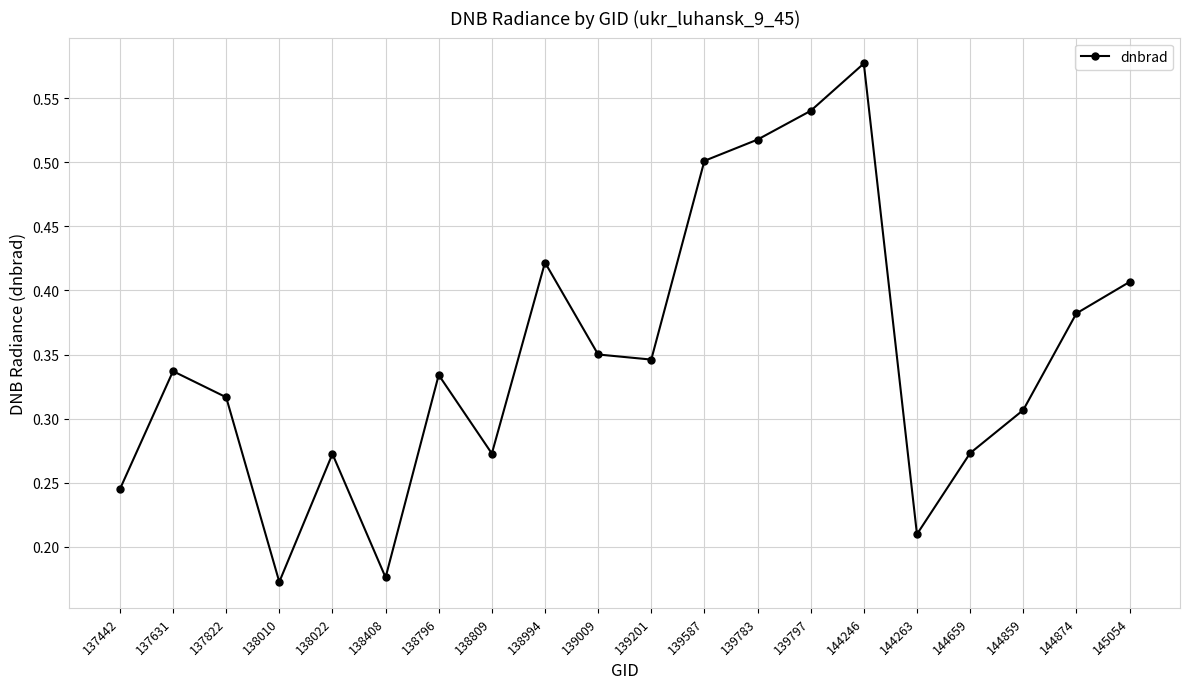

Where is the first local maximum?

137631